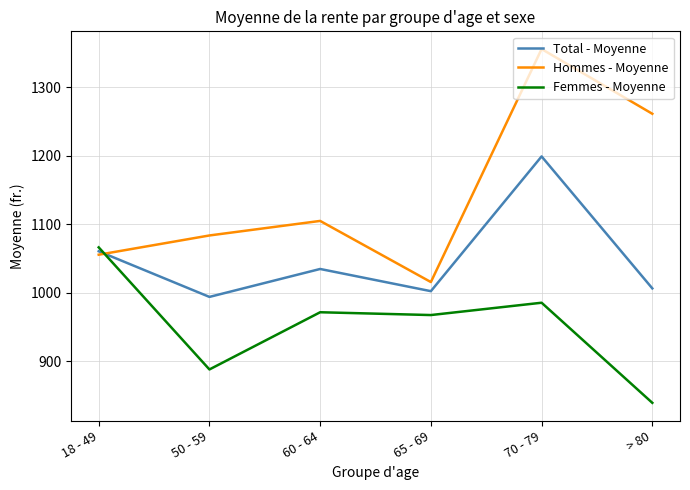

Is the value of Hommes - Moyenne at 18 - 49 greater than the value of Total - Moyenne at > 80?

Yes